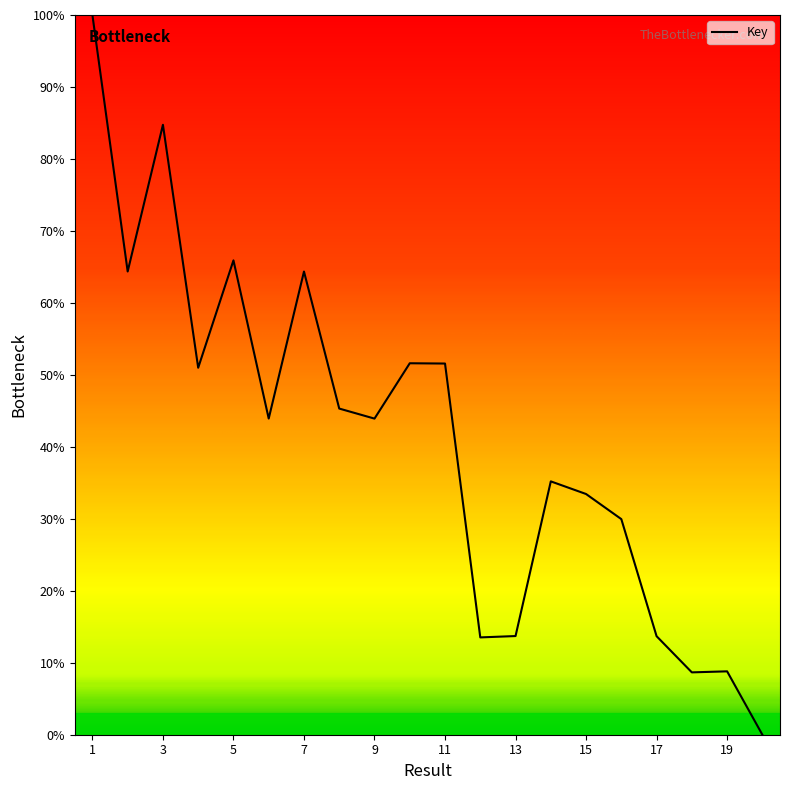

Reading left to right, list all the values displayed in this chart.

1=100.0	2=64.4	3=84.7	4=51.0	5=65.9	6=43.9	7=64.4	8=45.3	9=43.9	10=51.6	11=51.6	12=13.5	13=13.7	14=35.2	15=33.4	16=30.0	17=13.7	18=8.7	19=8.8	20=0.0